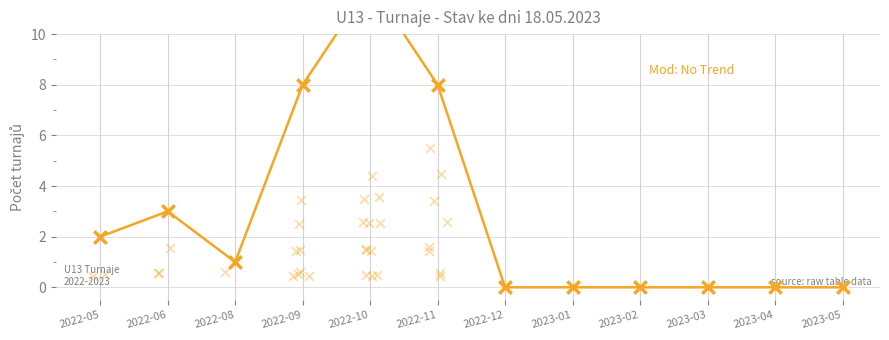

What is the change in value from 2022-06 to 2023-04?

-3